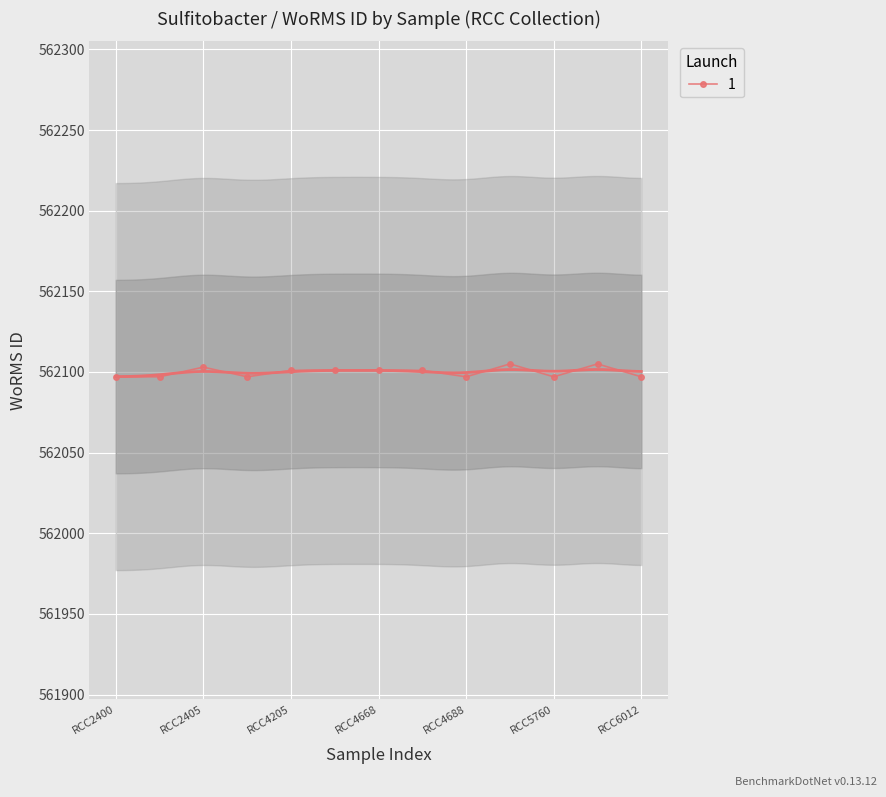

How many distinct data groups are displayed?

1